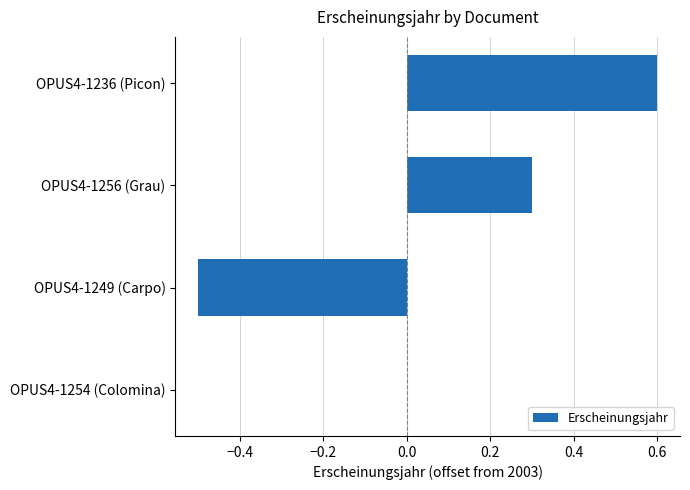

How many distinct data groups are displayed?

1